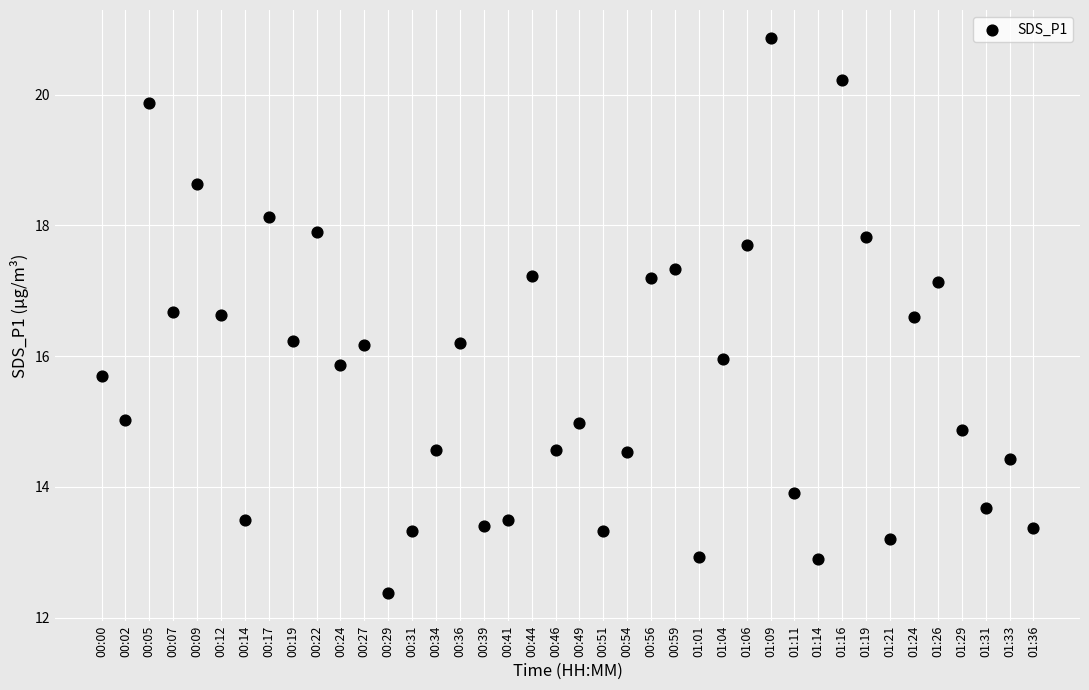

What is the range of Y values (max minus min)?

8.5